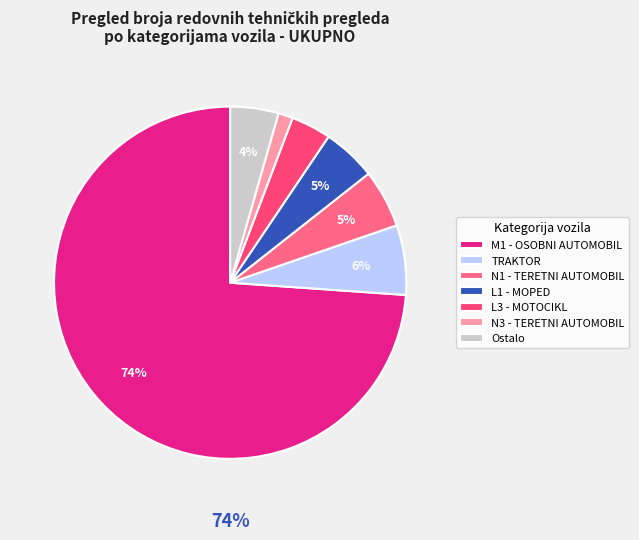

Which slice is the largest?

M1 - OSOBNI AUTOMOBIL